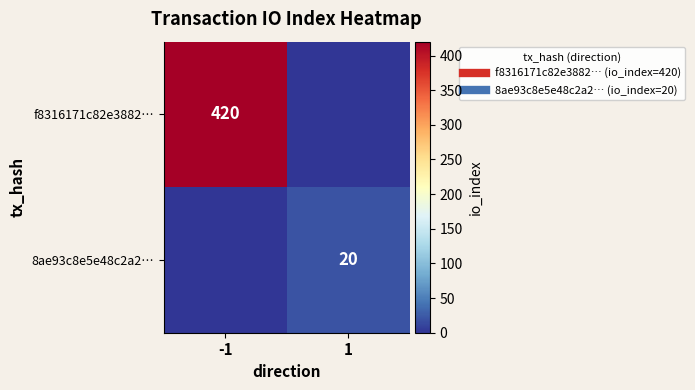

How many positive values does the 8ae93c8e5e48c2a2… series have?

1